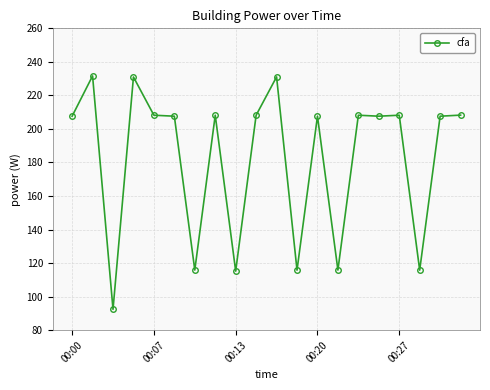

True or false: the data has more than 0 interior local peaks.

True